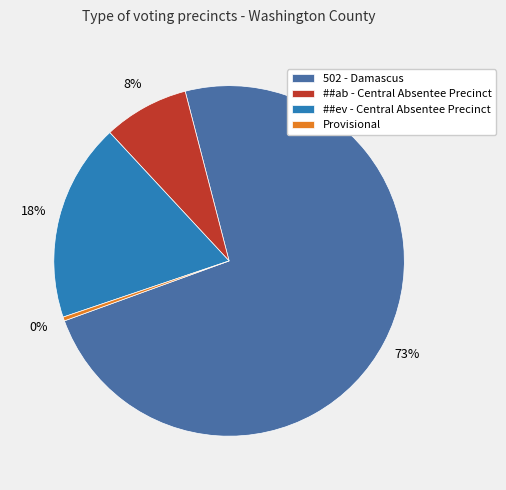

To the nearest percent, what percentage of the pie is ##ev - Central Absentee Precinct?

18%